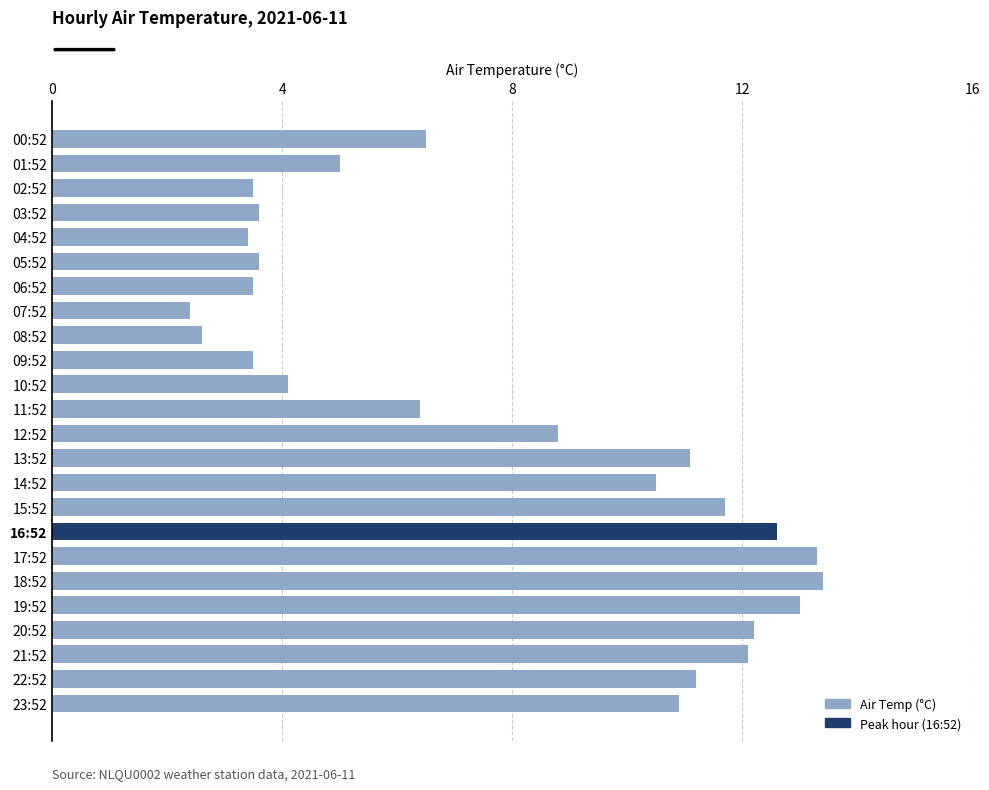

Approximately how many times larger is the value at 23:52 compared to 17:52?

0.8